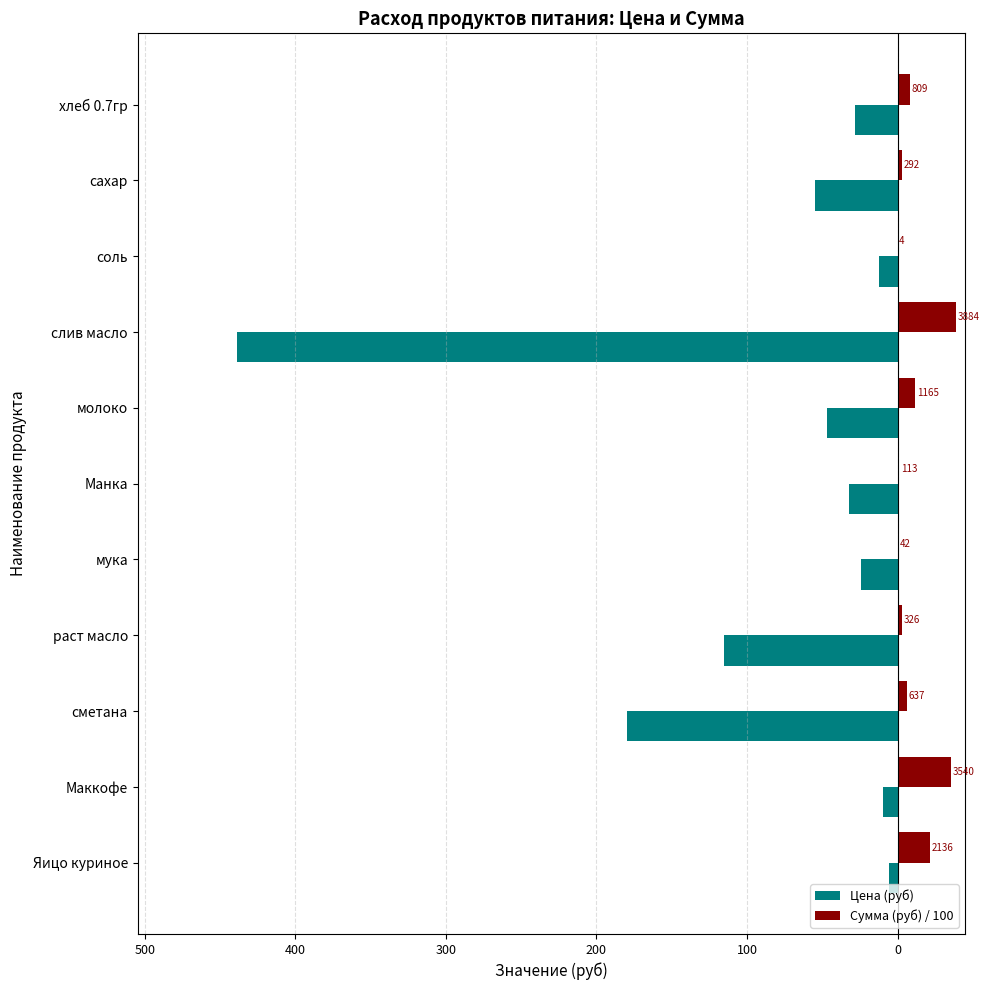

What are all the series names shown in the legend?

Цена (руб), Сумма (руб) / 100